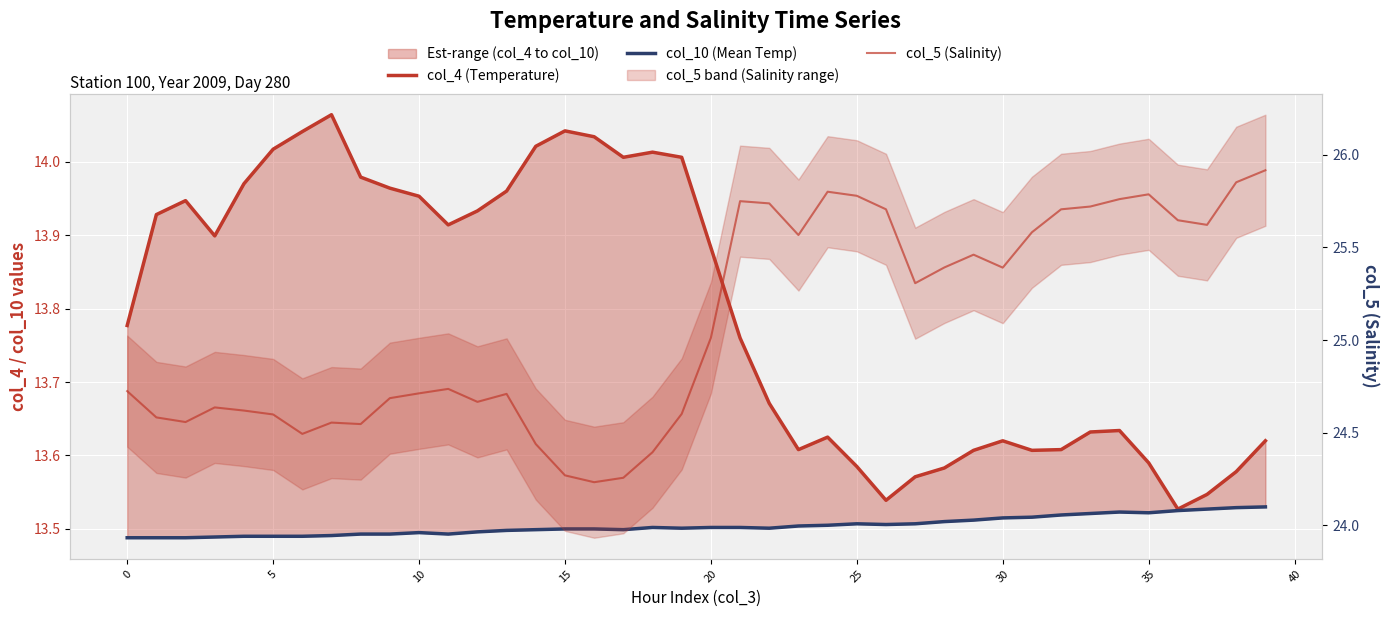

Does the chart display data point markers on the line(s)?

No